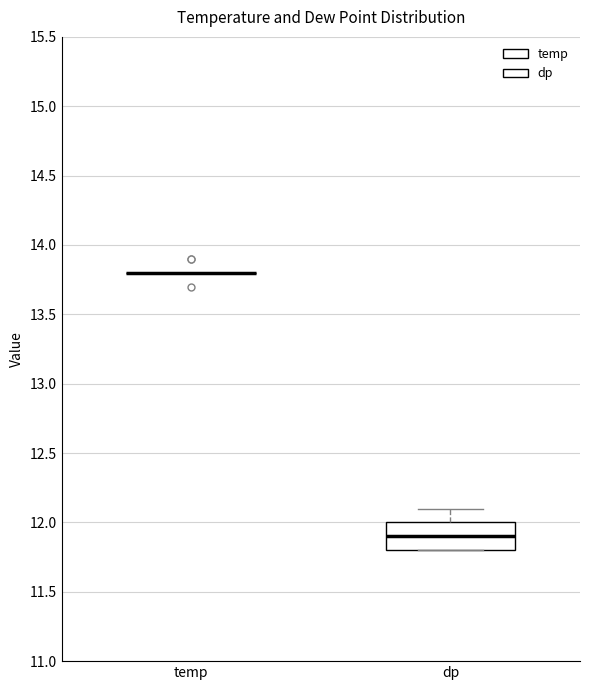

Which box is the tallest, from its lower edge to its upper edge?

dp